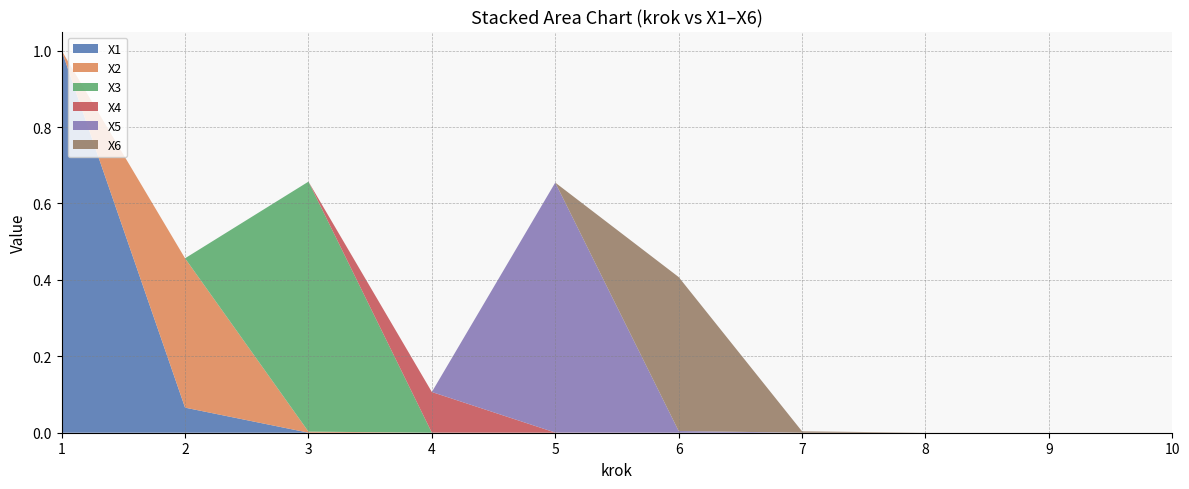

Reading left to right, what are all the values shown in this chart?

X1: 1.0	0.1	0.0	0.0	0.0	0.0	0.0	0.0	0.0	0.0
X2: 0.0	0.4	0.0	0.0	0.0	0.0	0.0	0.0	0.0	0.0
X3: 0.0	0.0	0.7	0.0	0.0	0.0	0.0	0.0	0.0	0.0
X4: 0.0	0.0	0.0	0.1	0.0	0.0	0.0	0.0	0.0	0.0
X5: 0.0	0.0	0.0	0.0	0.7	0.0	0.0	0.0	0.0	0.0
X6: 0.0	0.0	0.0	0.0	0.0	0.4	0.0	0.0	0.0	0.0